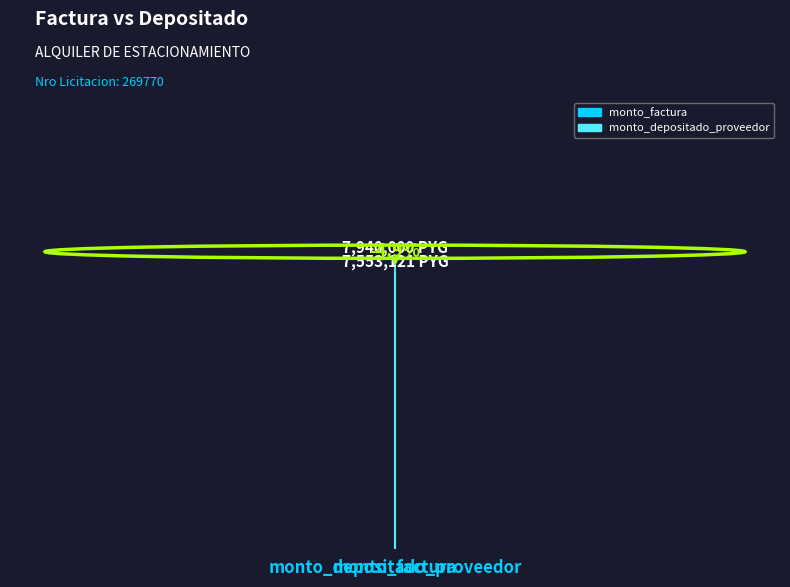

Rank the categories by value from highest to lowest.

monto_factura, monto_depositado_proveedor